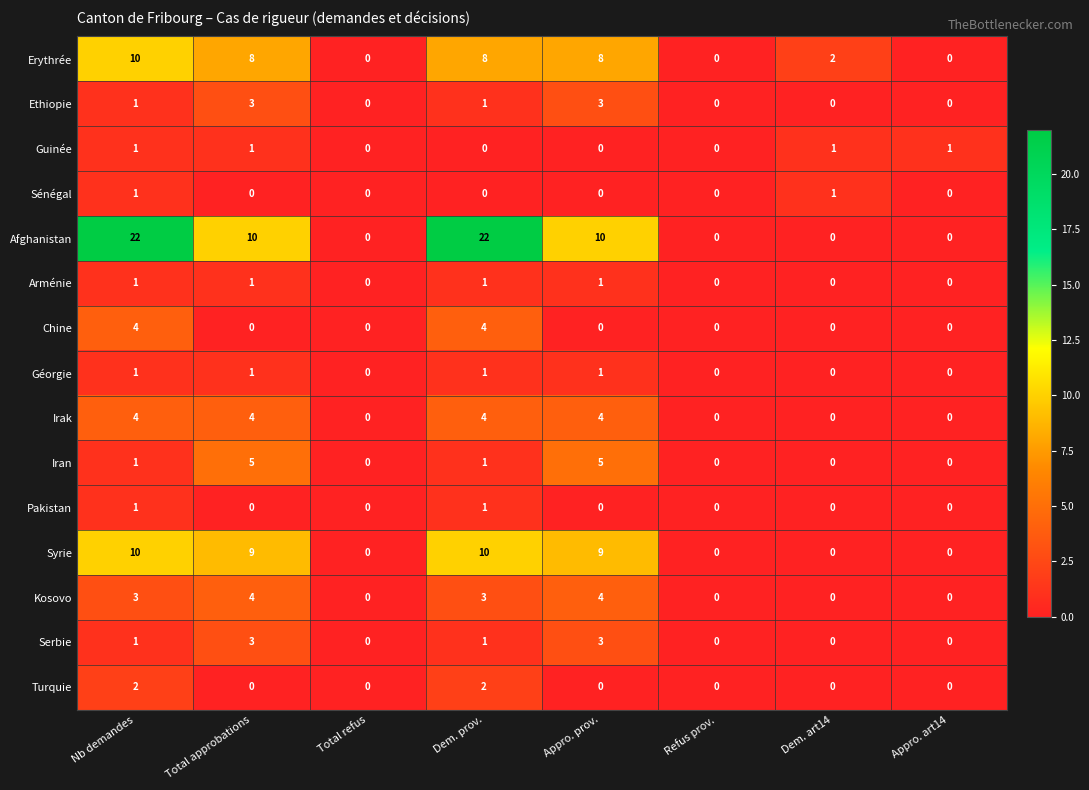

At which category is the sum across all series the highest?

Nb demandes